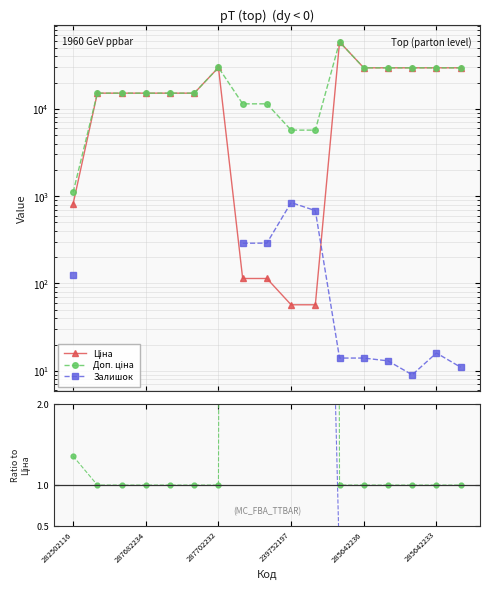

Which series changed the most between 9 and 14?

Ціна